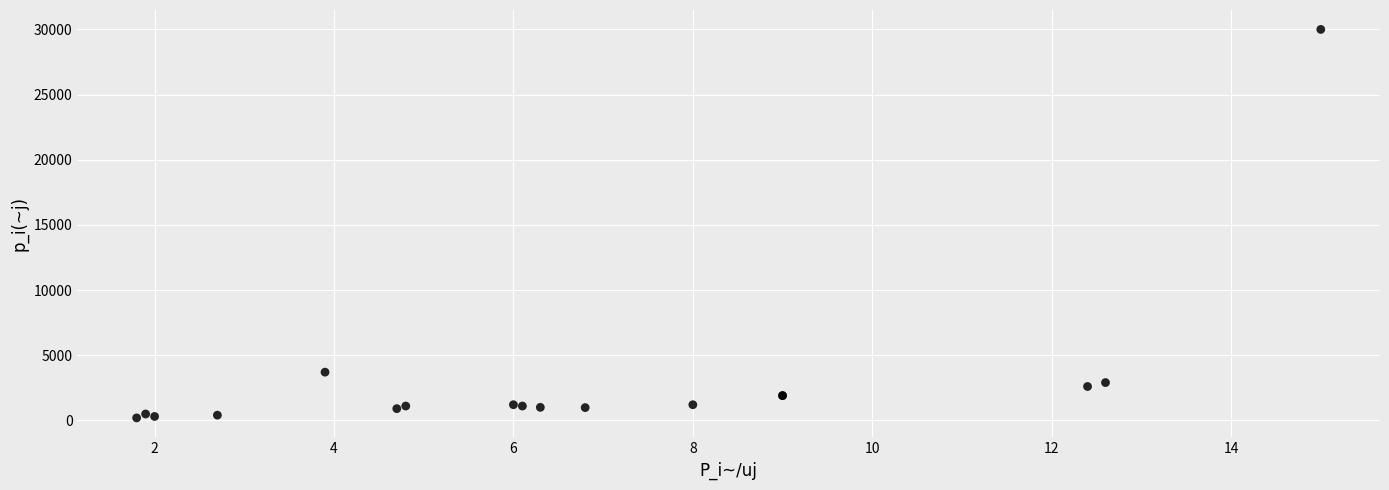

What Y value in the scatter plot is closest to 15095?

3700